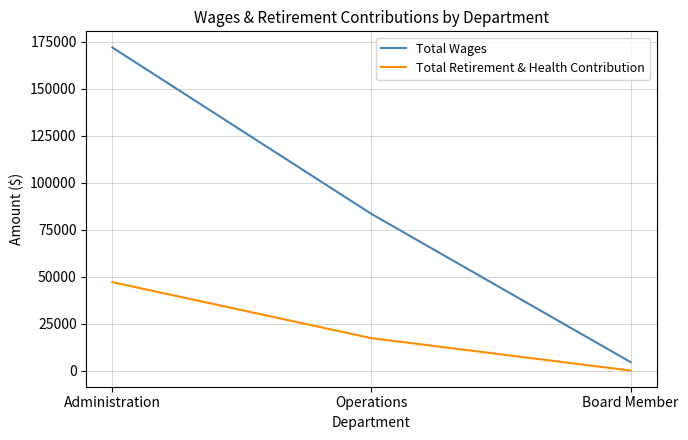

Which series has the widest spread of values?

Total Wages